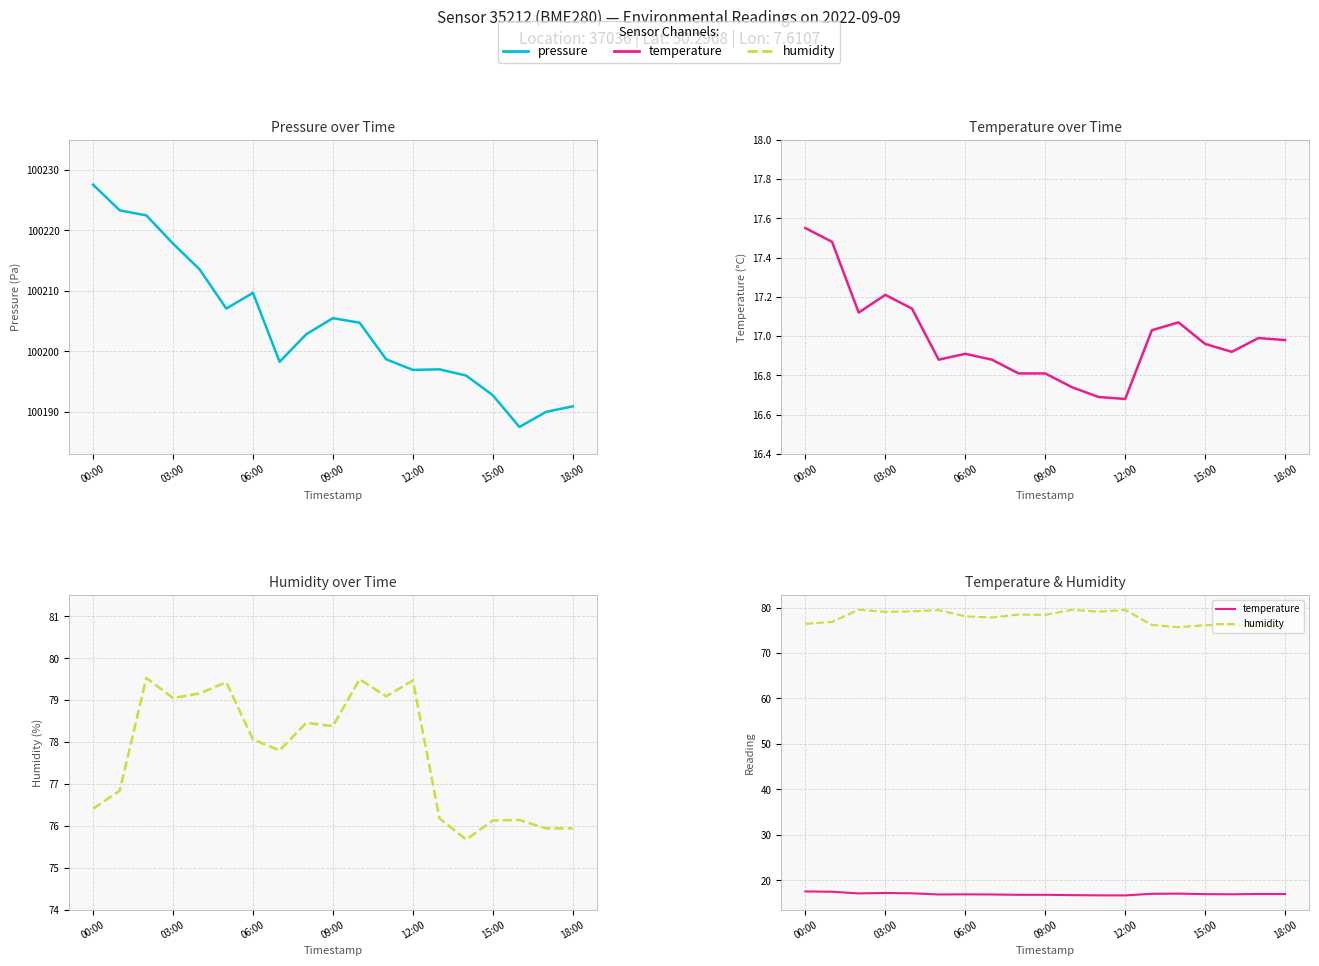

Where does the pressure series first go above 100202?

00:00